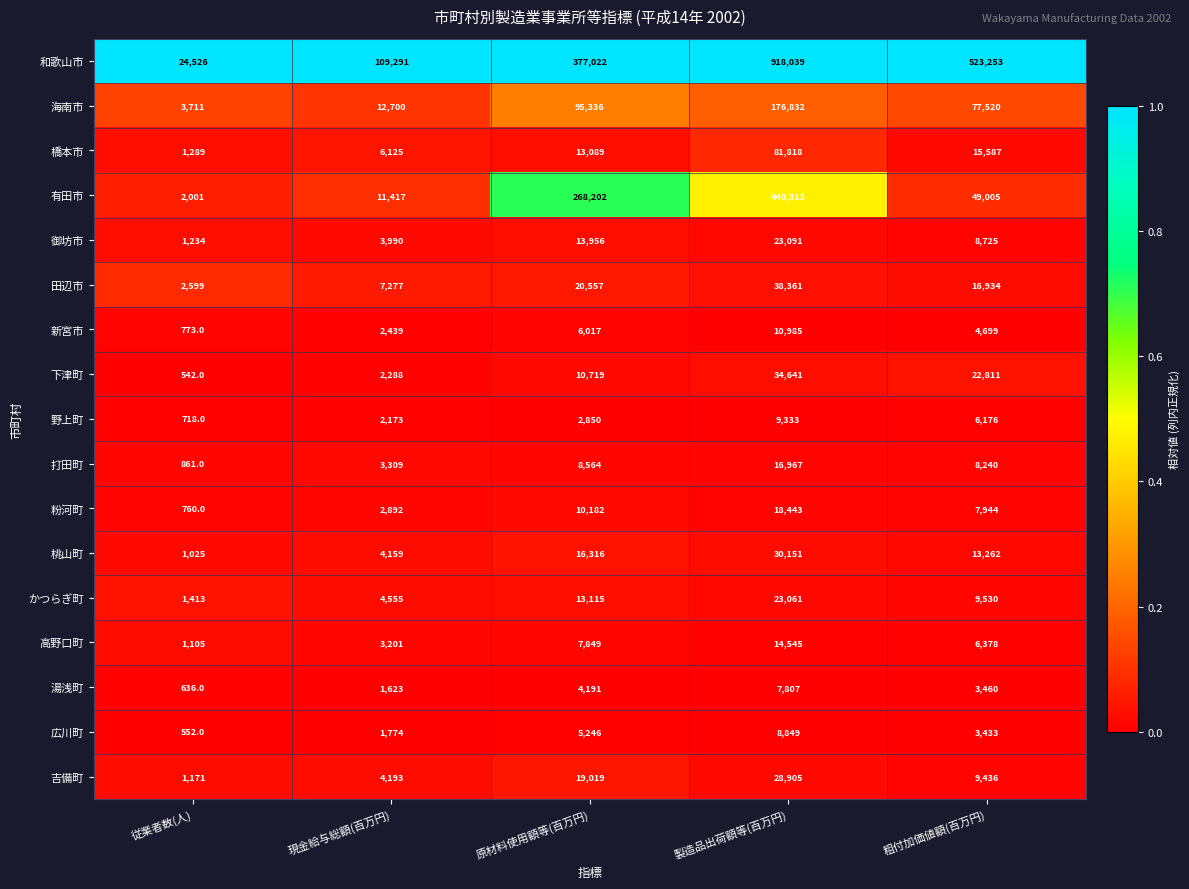

At which label is 粉河町 closest to 9601?

原材料使用額等(百万円)